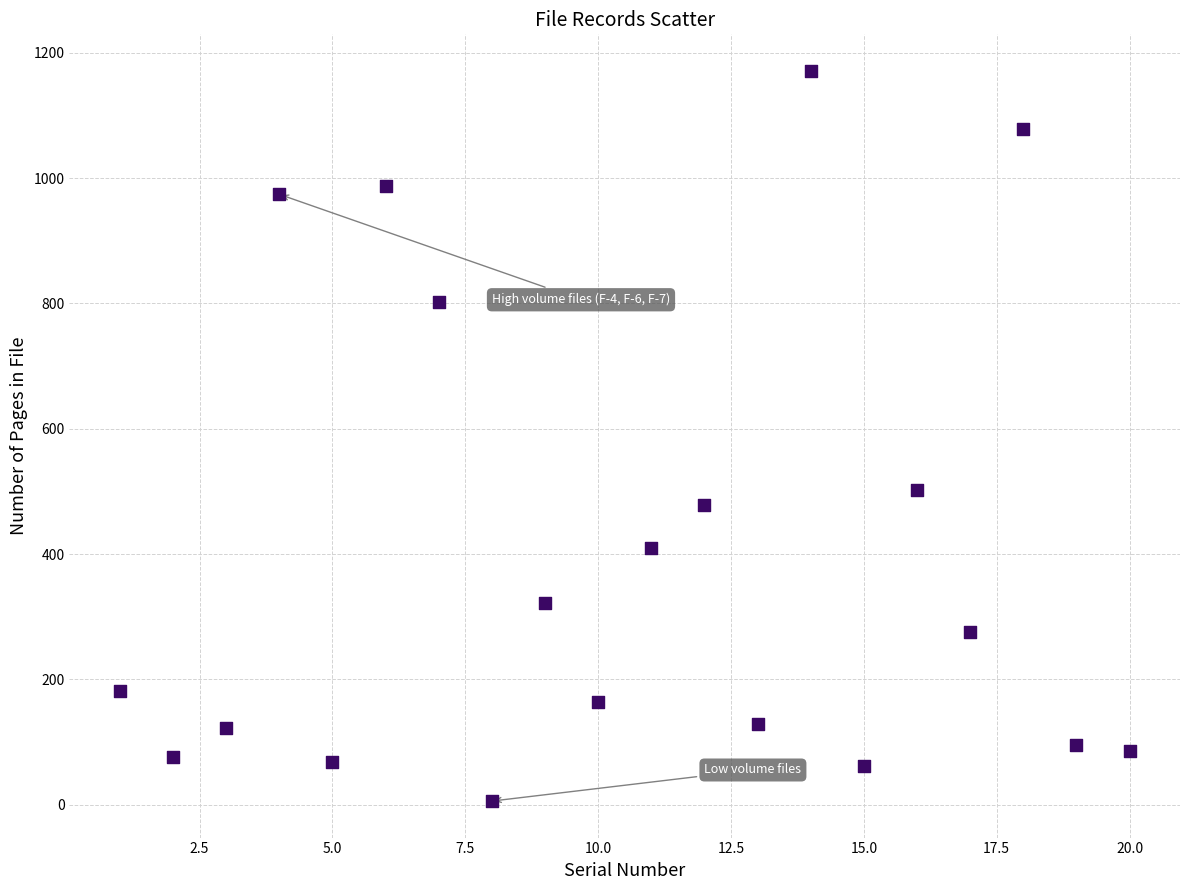

What Y value in the scatter plot is closest to 588?

502